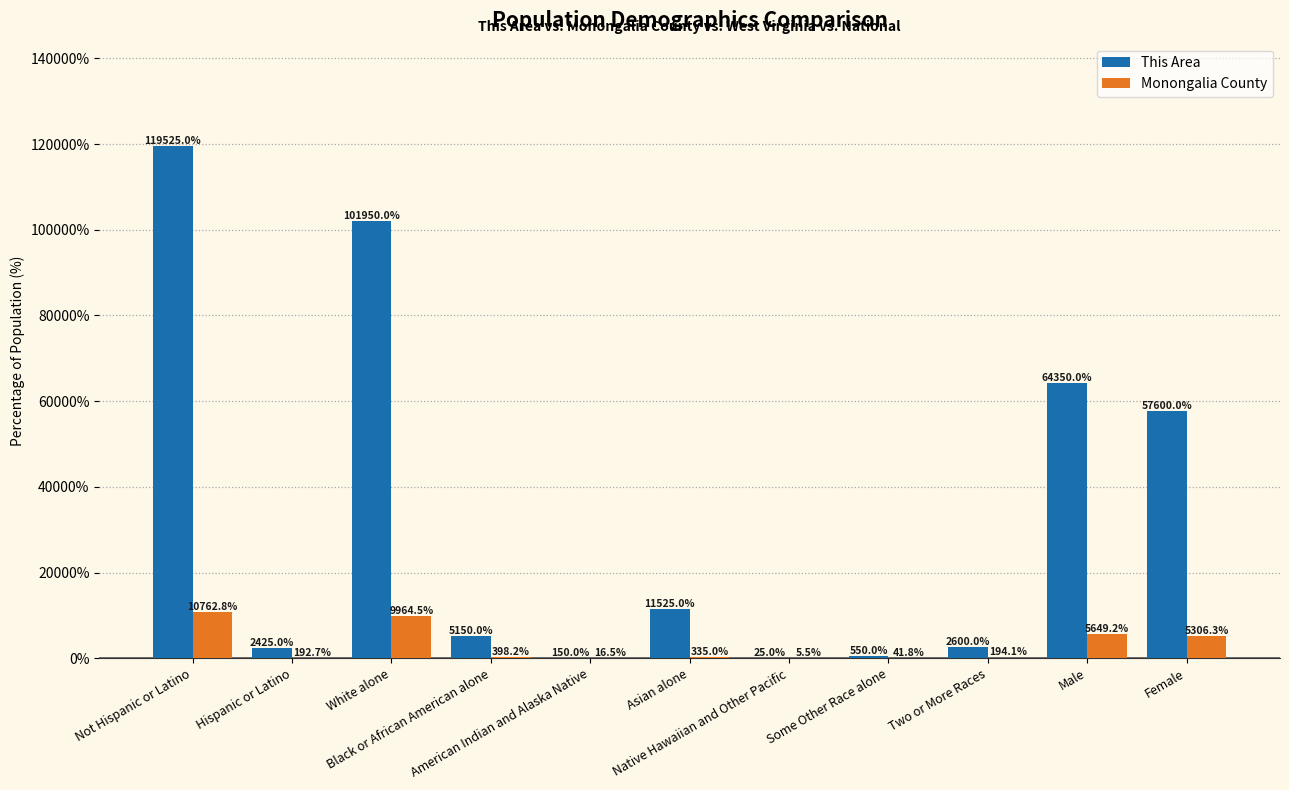

What is the sum of the Monongalia County values at White alone and Black or African American alone?

10362.6